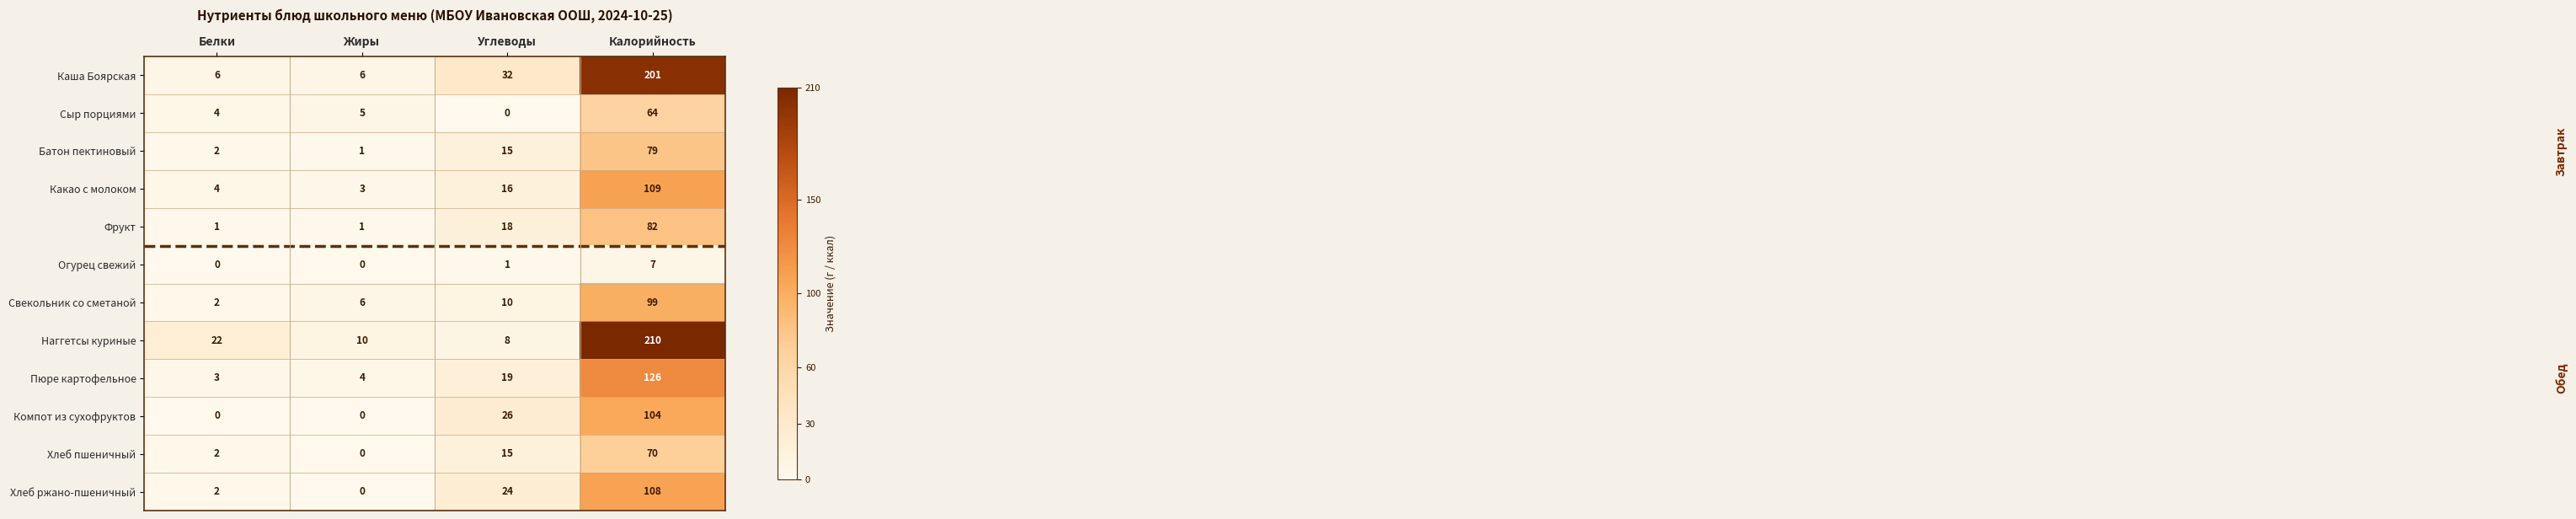

Is the value of Батон пектиновый at Углеводы greater than the value of Пюре картофельное at Белки?

Yes